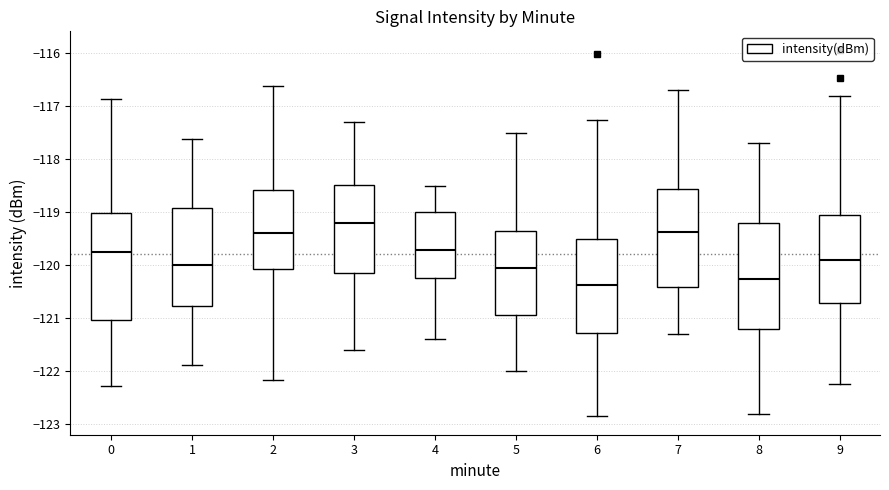

Which box has the highest median line?

3